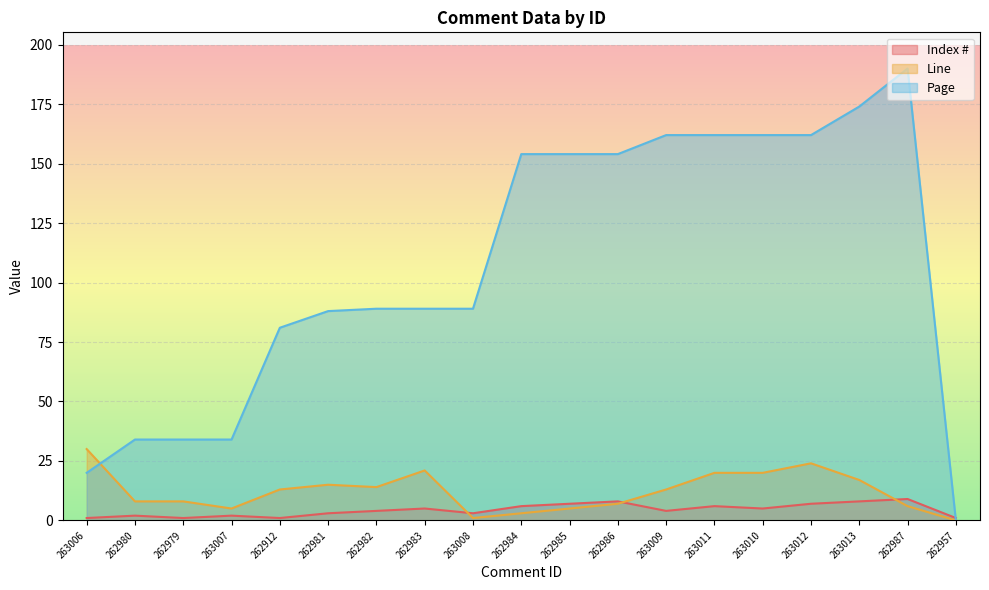

Which label corresponds to the smallest value in the chart?

262957